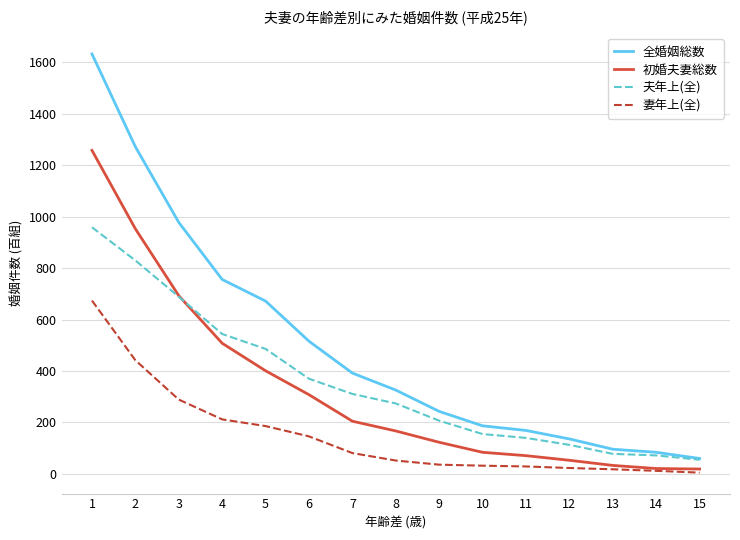

True or false: 妻年上(全) and 全婚姻総数 cross at least once.

False